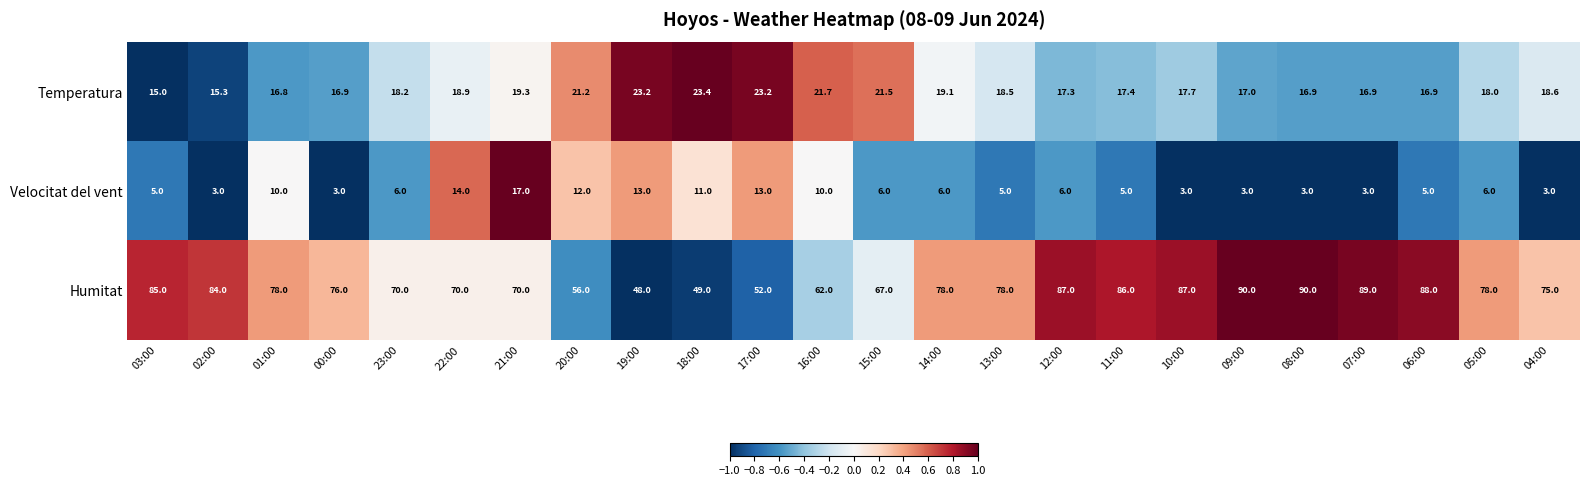

The Temperatura series shows 8.3 at 12:00. True or false?

False